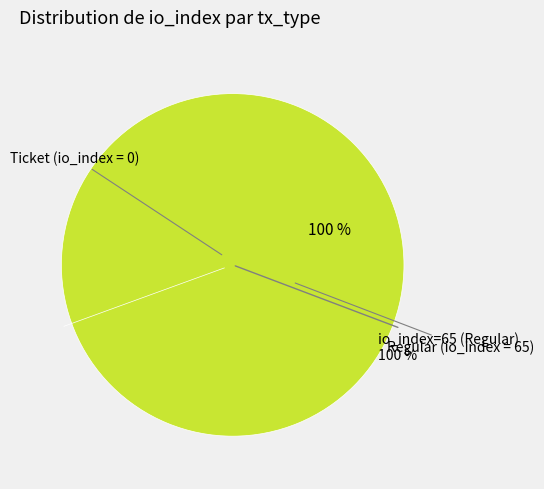

To the nearest percent, what is the combined percentage of Ticket (io_index=0) and Regular (io_index=65)?

100%